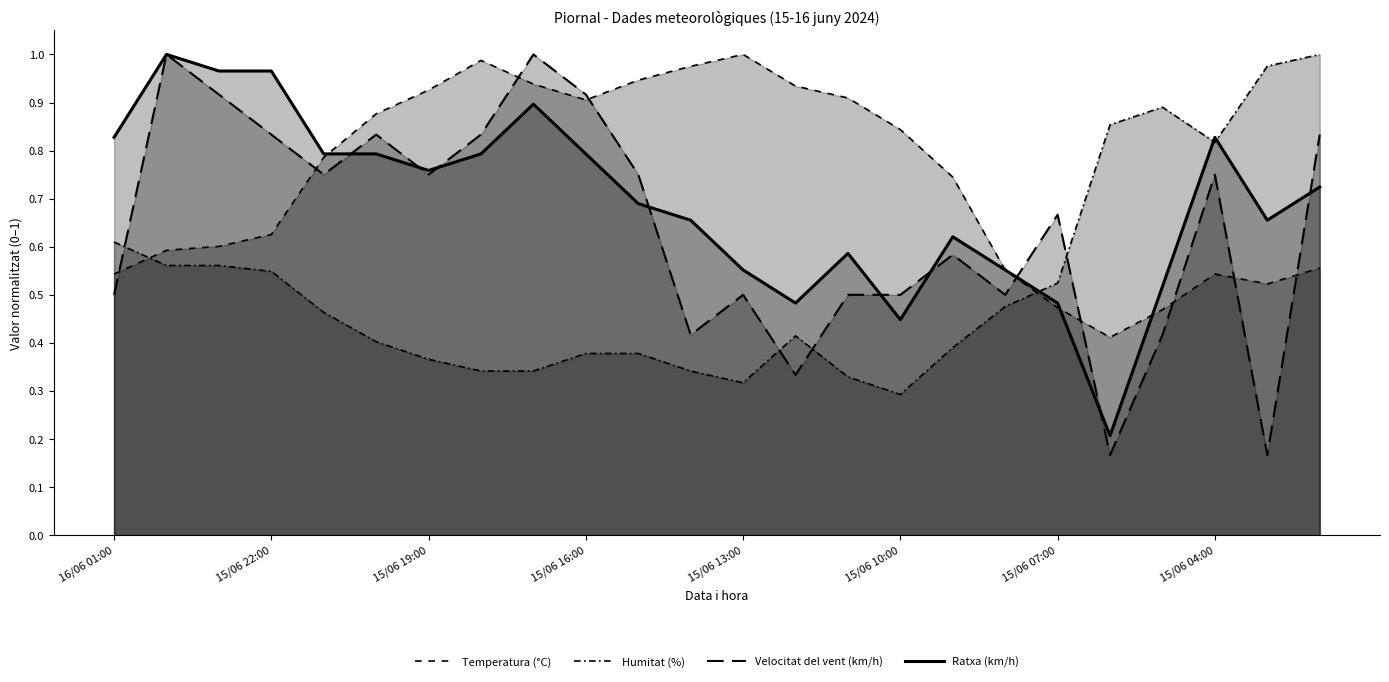

Reading left to right, list all the values displayed in this chart.

Temperatura (°C): 0.5	0.6	0.6	0.6	0.8	0.9	0.9	1.0	0.9	0.9	0.9	1.0	1.0	0.9	0.9	0.8	0.7	0.6	0.5	0.4	0.5	0.5	0.5	0.6
Humitat (%): 0.6	0.6	0.6	0.5	0.5	0.4	0.4	0.3	0.3	0.4	0.4	0.3	0.3	0.4	0.3	0.3	0.4	0.5	0.5	0.9	0.9	0.8	1.0	1.0
Velocitat del vent (km/h): 0.5	1.0	0.9	0.8	0.8	0.8	0.8	0.8	1.0	0.9	0.8	0.4	0.5	0.3	0.5	0.5	0.6	0.5	0.7	0.2	0.4	0.8	0.2	0.8
Ratxa (km/h): 0.8	1.0	1.0	1.0	0.8	0.8	0.8	0.8	0.9	0.8	0.7	0.7	0.6	0.5	0.6	0.4	0.6	0.6	0.5	0.2	0.5	0.8	0.7	0.7